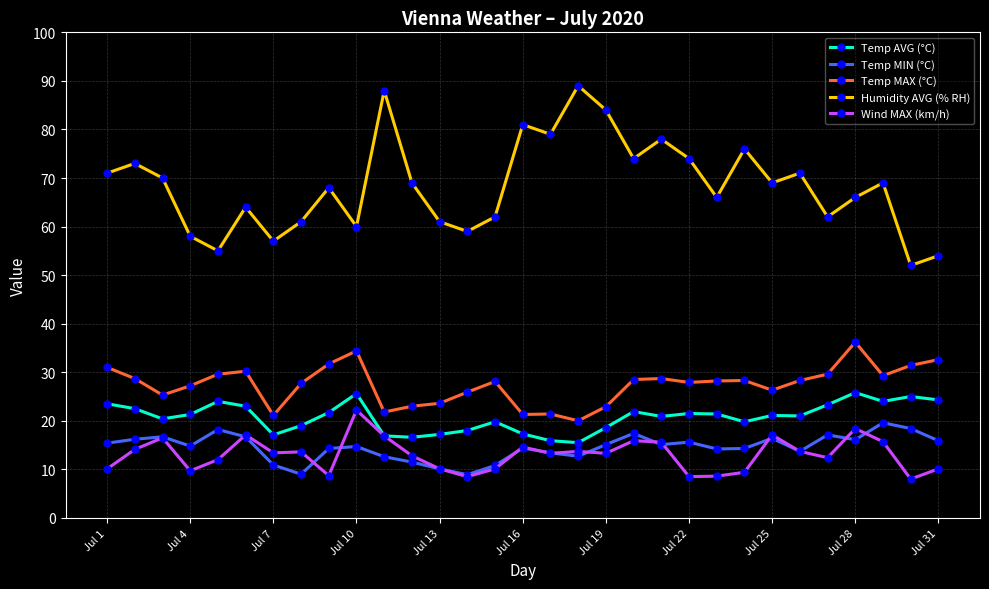

True or false: Temp MAX (°C) has more than 1 points higher than both neighbors.

True